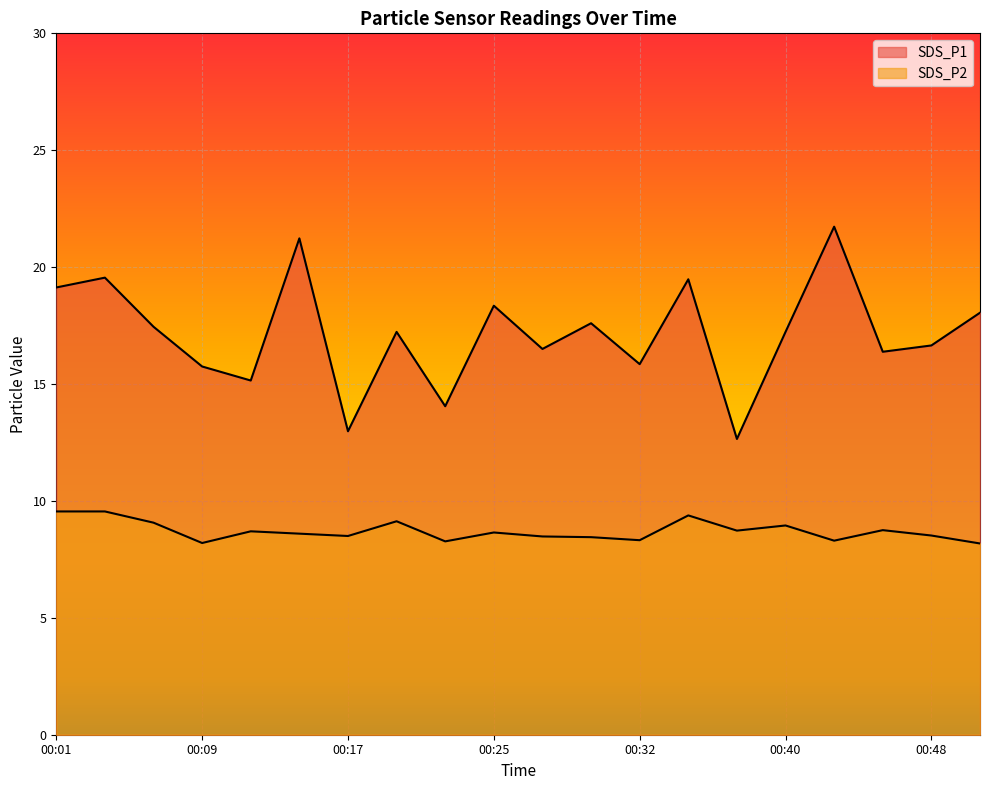

What is the maximum value for SDS_P2?

9.6